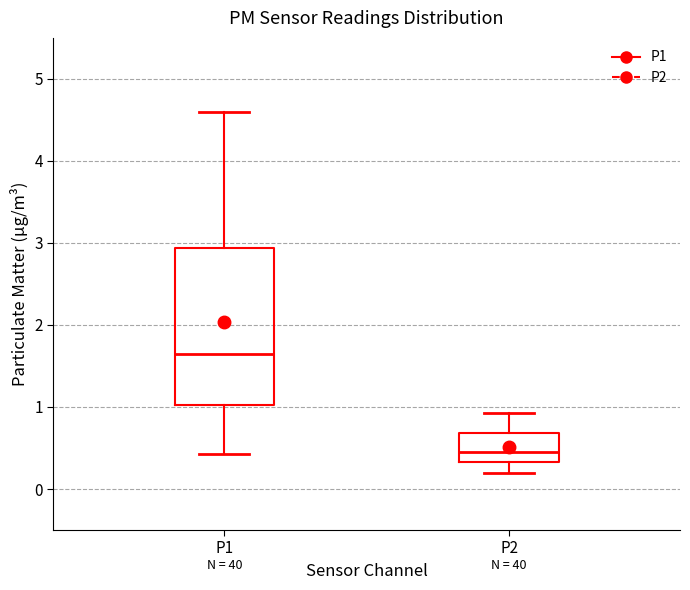

Reading left to right, read every box against the y-axis: the position of its median line, the range the box covers, and the ends of its whiskers. The values are not printed on the chart, so give them approximately, as read against the axis.

P1: median 1.7, box 1.0 to 2.9, whiskers 0.4 to 4.6
P2: median 0.5, box 0.3 to 0.7, whiskers 0.2 to 0.9